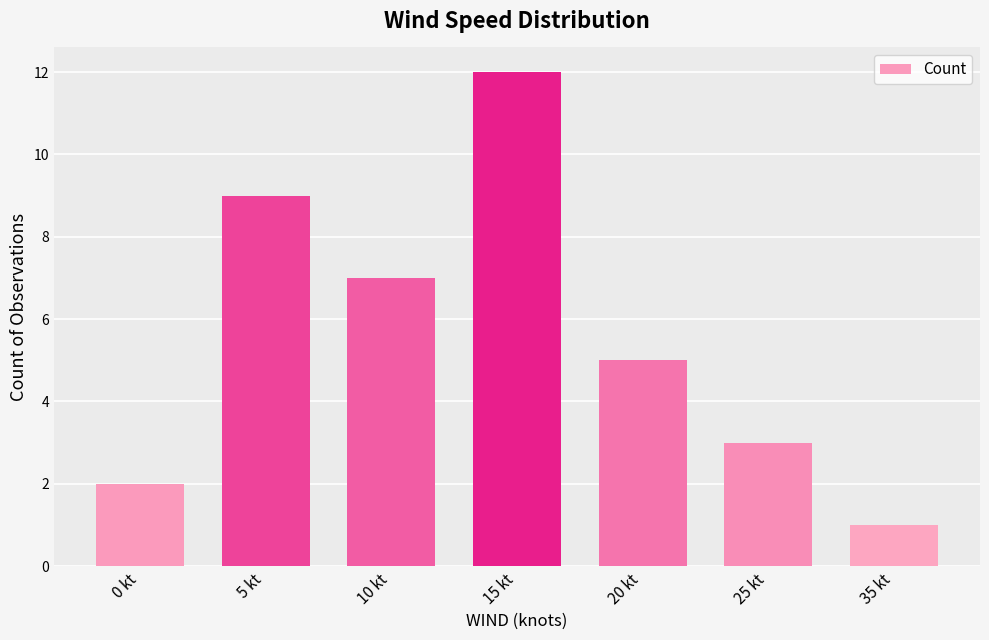

What is the difference between the values at 15 kt and 5 kt?

3